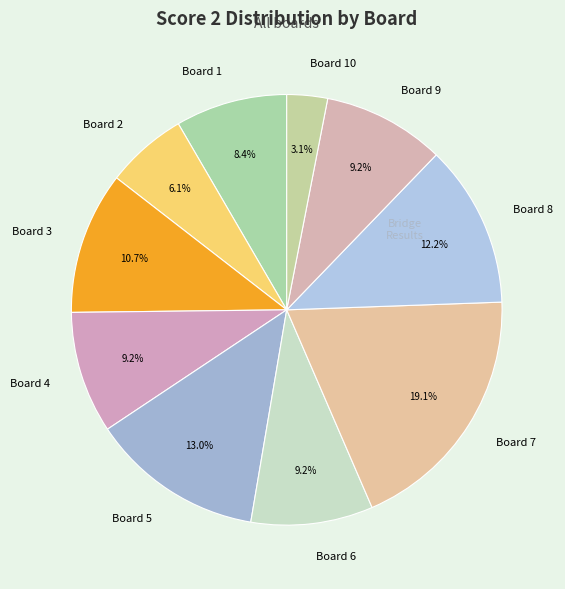

What is the ratio of the value at Board 9 to the value at Board 3?

0.9